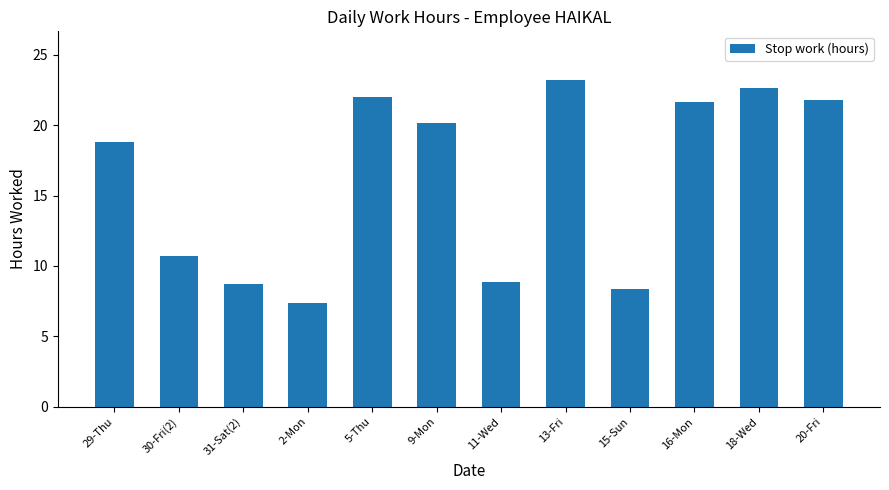

What is the sum of all values?

194.2